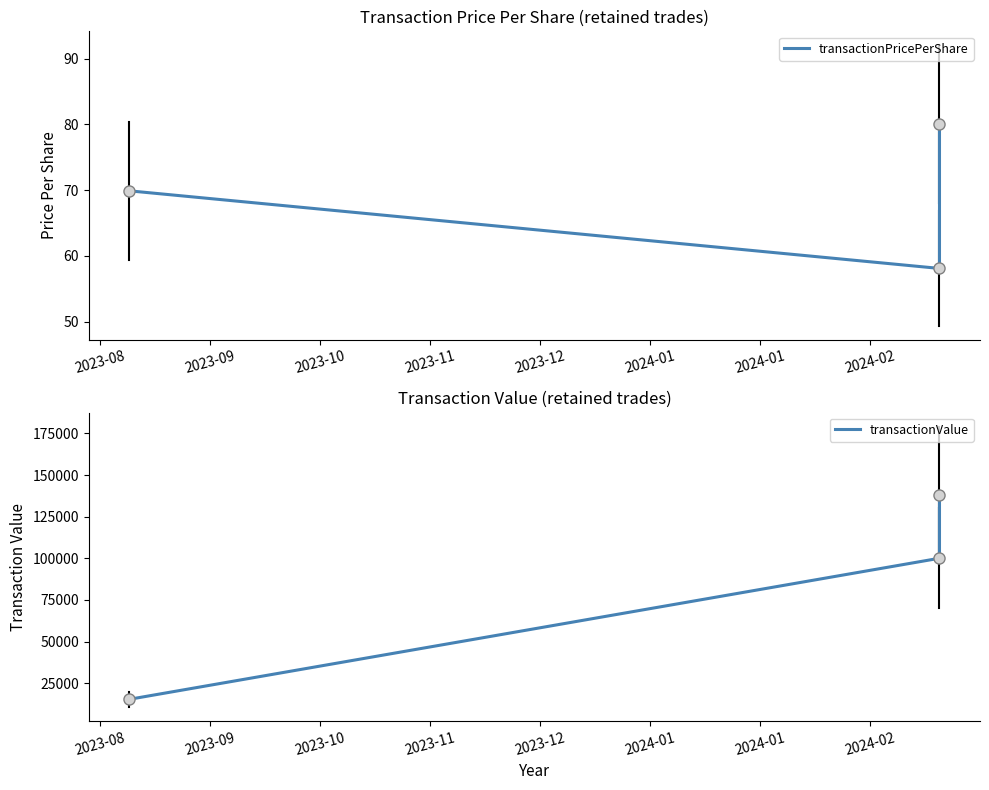

What is the value of the transactionValue point at the 1st from the left?

15304.0